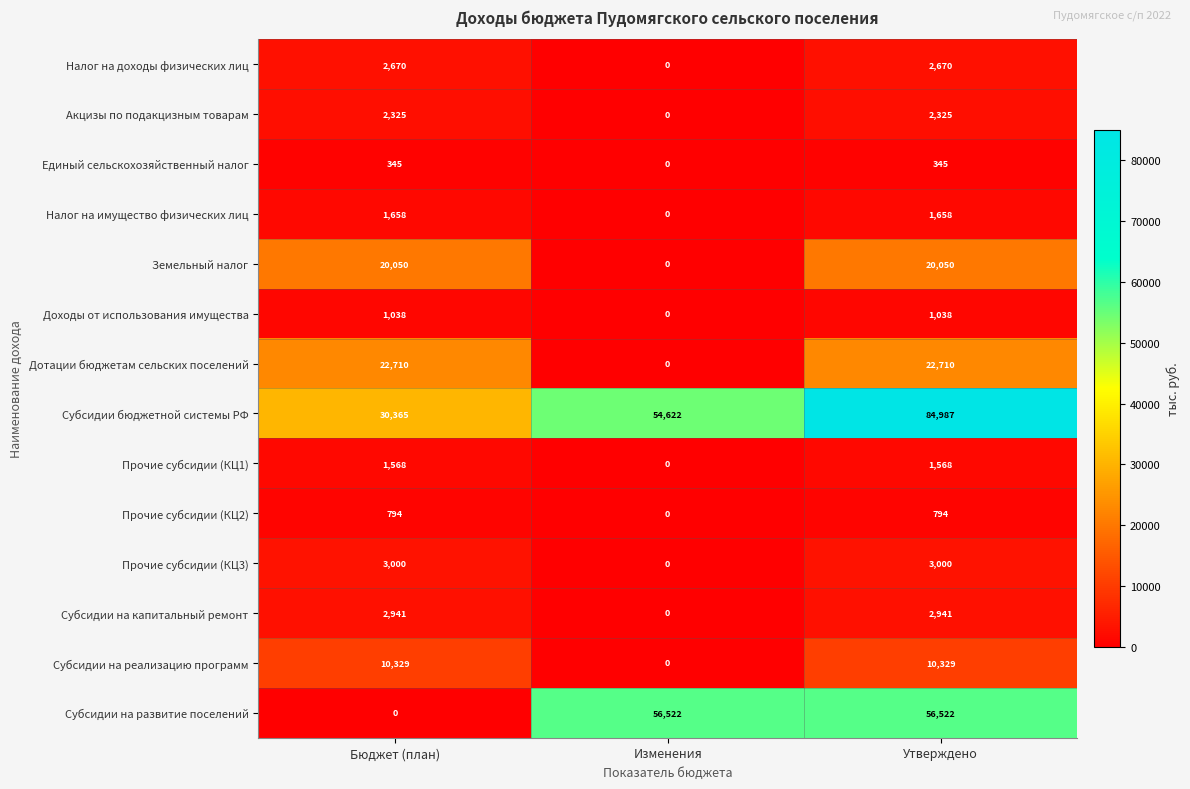

Which series has the widest spread of values?

Субсидии на развитие поселений